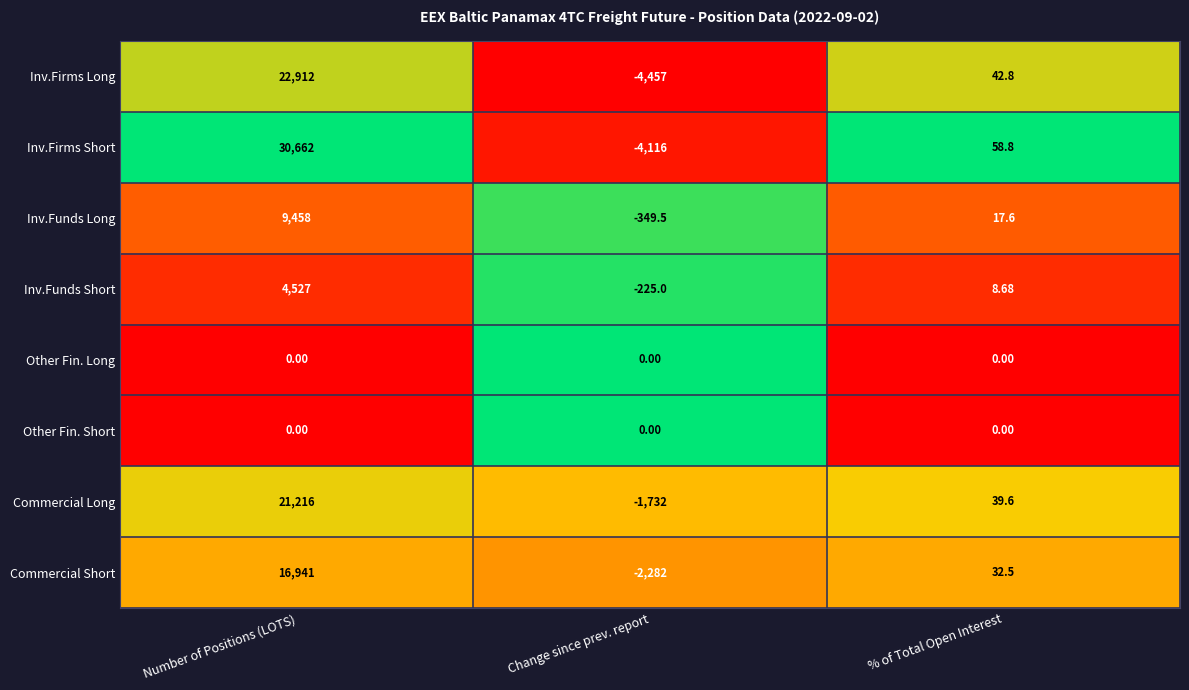

Between Change since prev. report and % of Total Open Interest, which series saw the biggest shift?

Inv.Firms Long